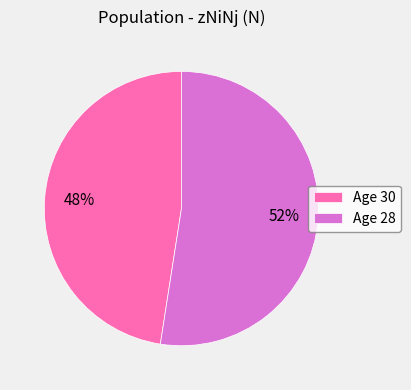

Approximately how many times larger is the value at Age 28 compared to Age 30?

1.1